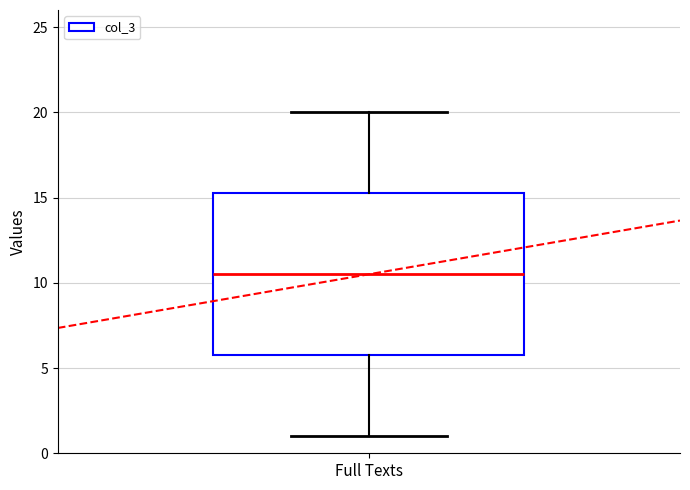

Read this box plot against the y-axis: the position of the median line, the range covered by the box, and the ends of both whiskers. The values are not printed on the chart, so give them approximately, as read against the axis.

median 10.5, box 6.0 to 15.5, whiskers 1.0 to 20.0